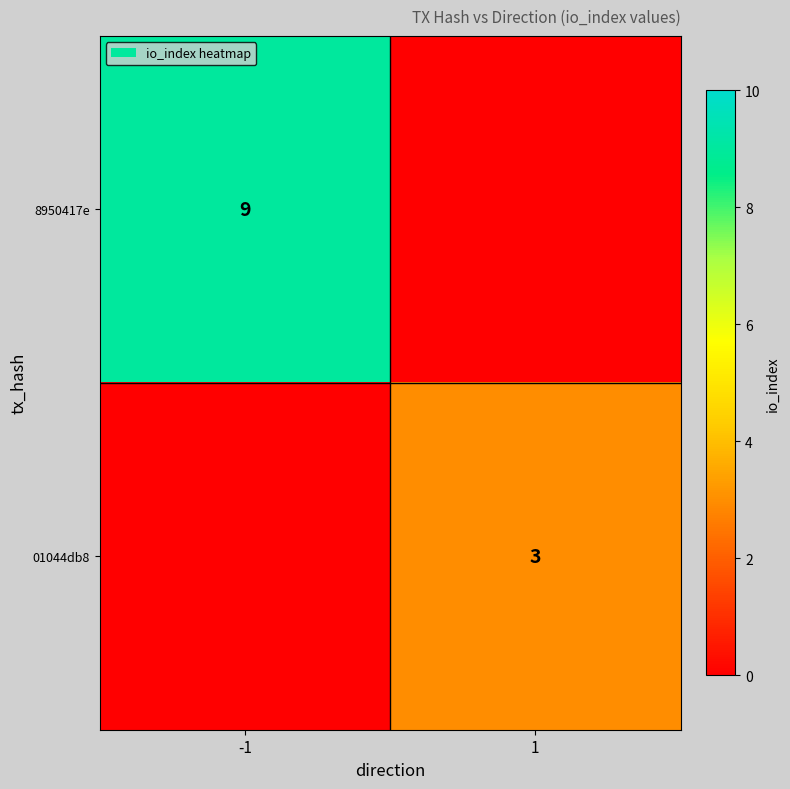

Is the value of 01044db8 at 1 greater than the value of 8950417e at -1?

No